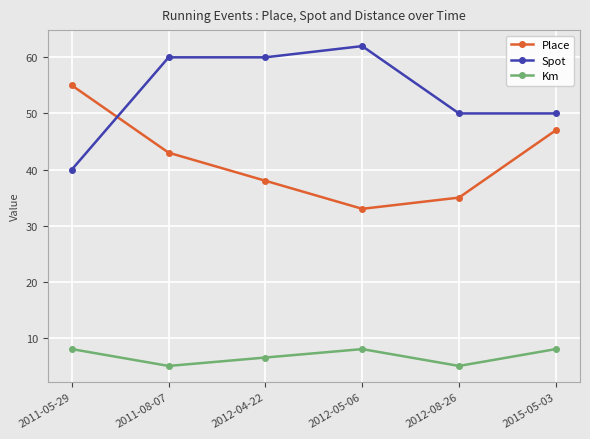

Reading right to left, list all the values displayed in this chart.

Place: 47.0	35.0	33.0	38.0	43.0	55.0
Spot: 50.0	50.0	62.0	60.0	60.0	40.0
Km: 8.0	5.0	8.0	6.5	5.0	8.0